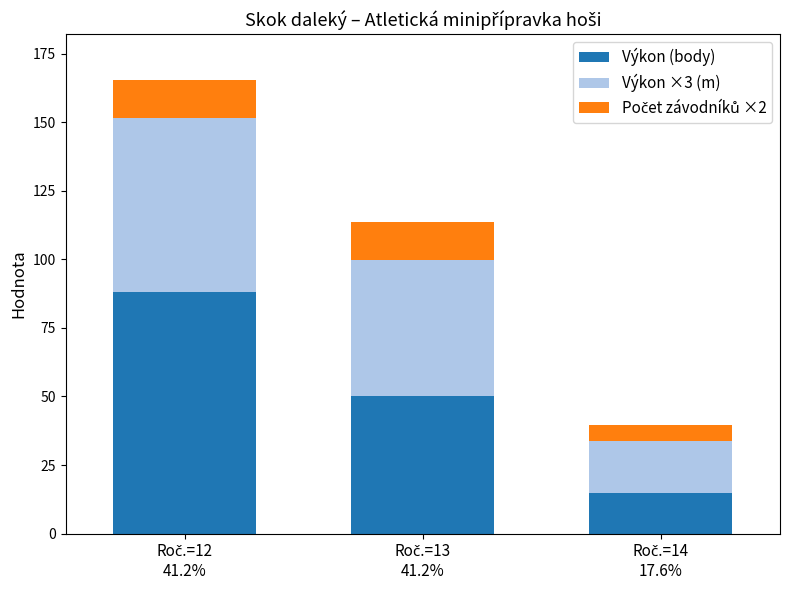

What is the lowest value of the Výkon (body) series?

15.0